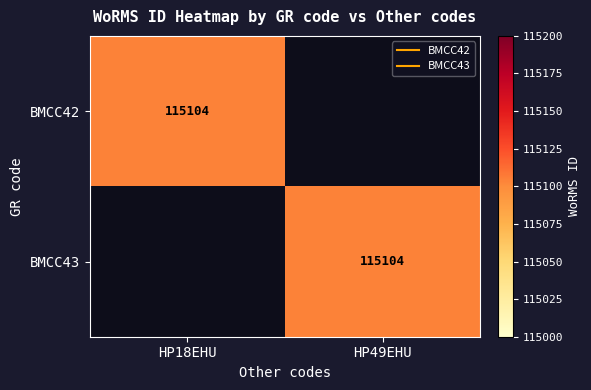

The value of BMCC42 at HP18EHU is 115104. True or false?

True